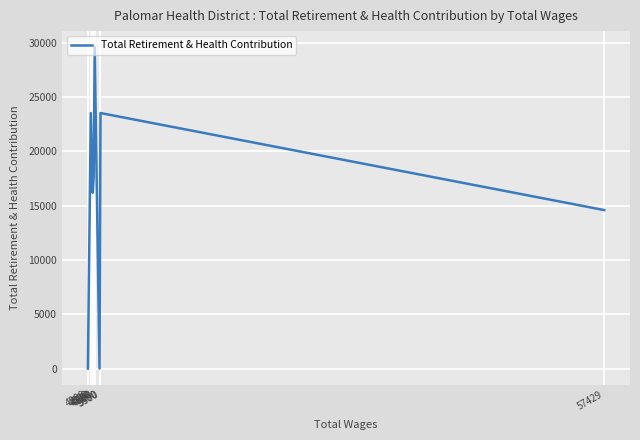

At which label does the data first exceed 17663?

4500